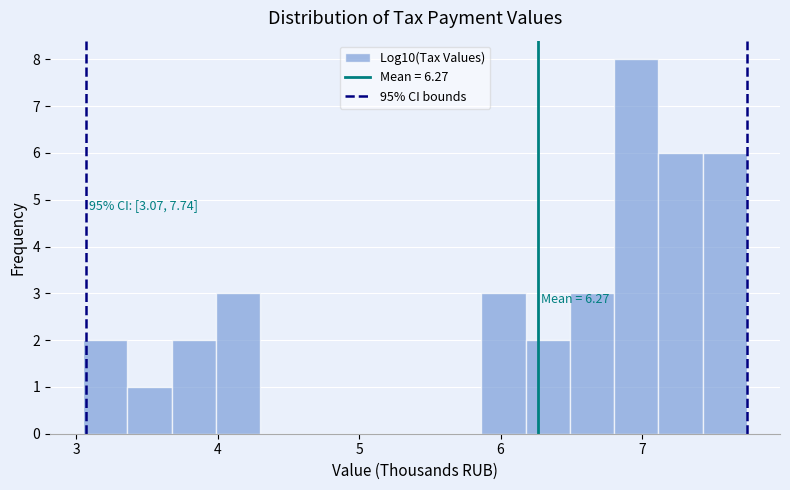

Read against the x-axis, roughly where is the centre of the tallest bar?

7.0